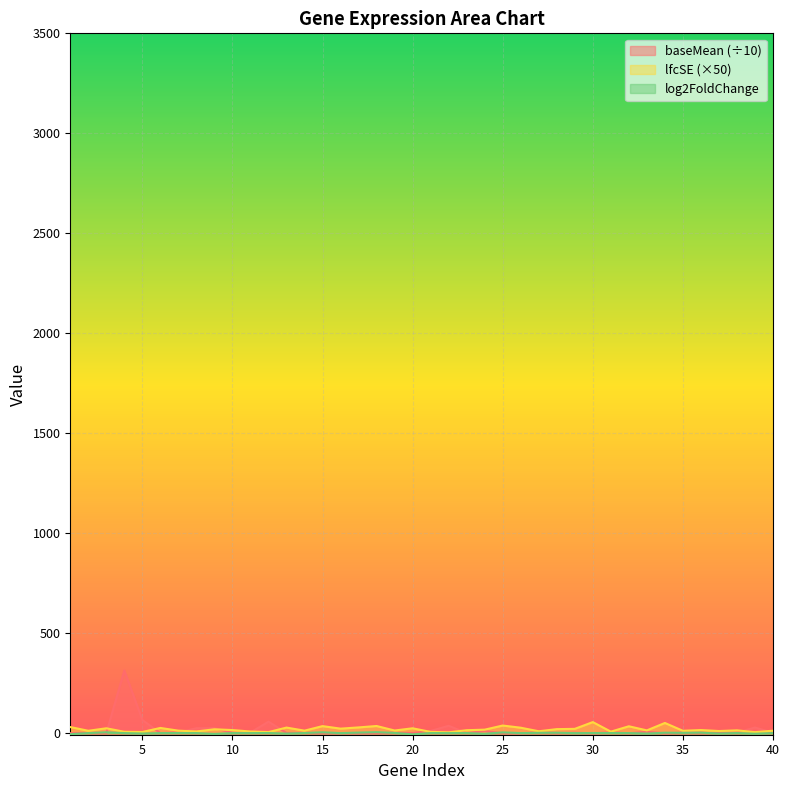

True or false: log2FoldChange has a value of -0.5 at 37.

False